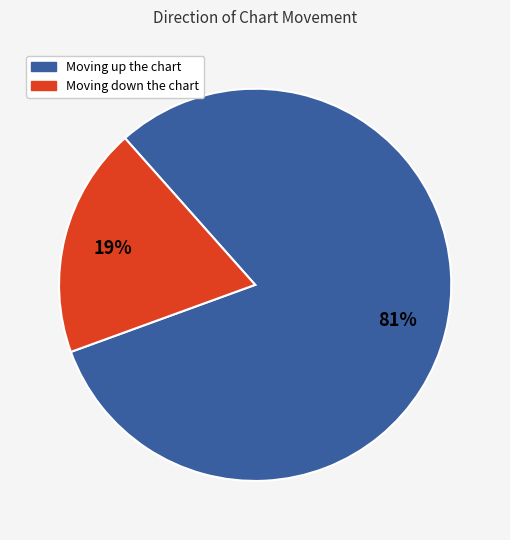

Does any single category account for the majority?

Yes